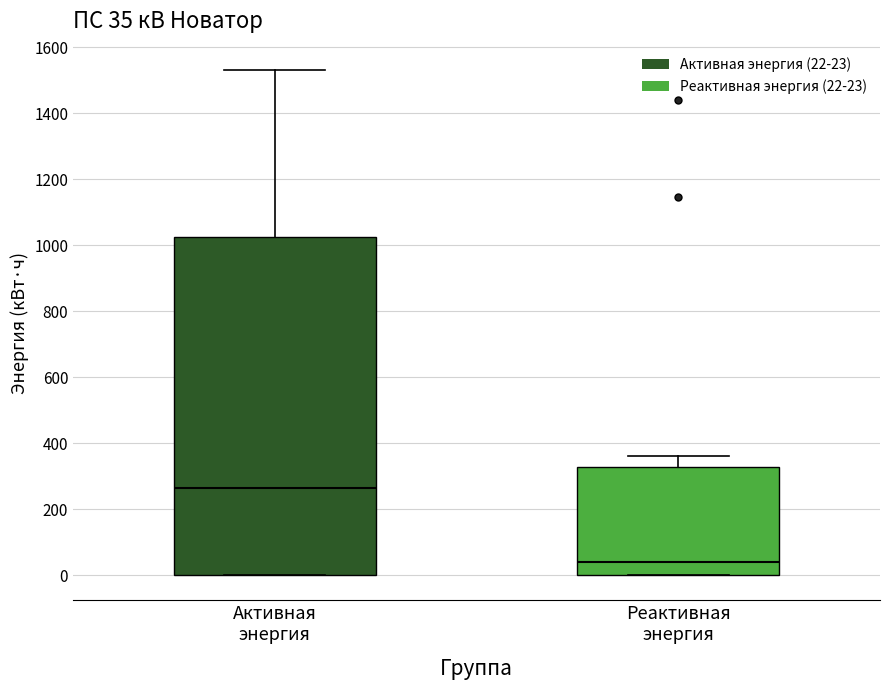

Comparing the boxes themselves (not the whiskers), which one is the tallest?

Активная энергия